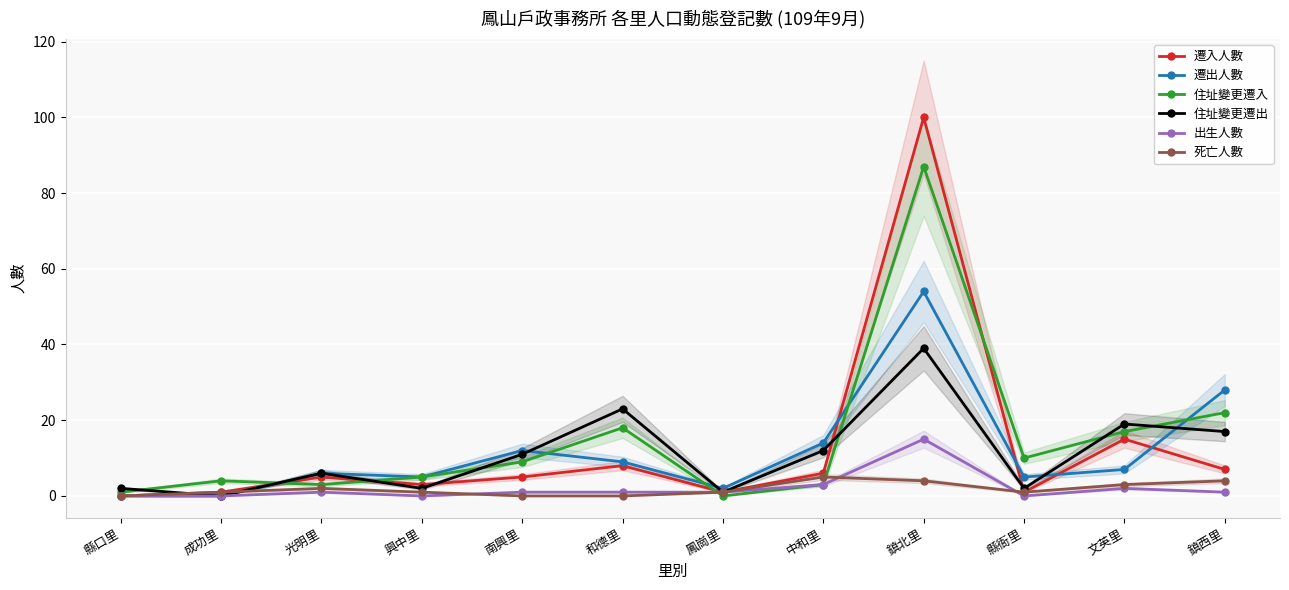

Where is 住址變更遷入 nearest to the value 43?

鎮西里